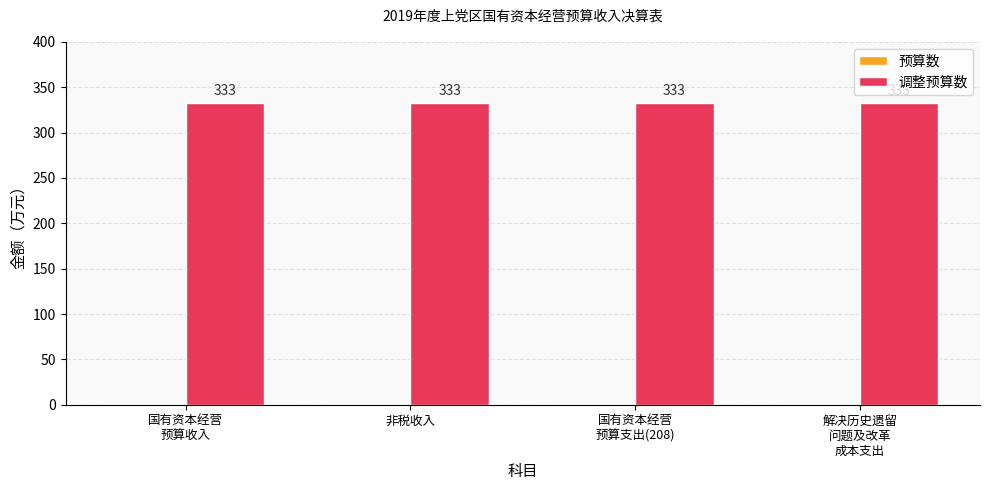

Does the chart contain stacked bars?

No